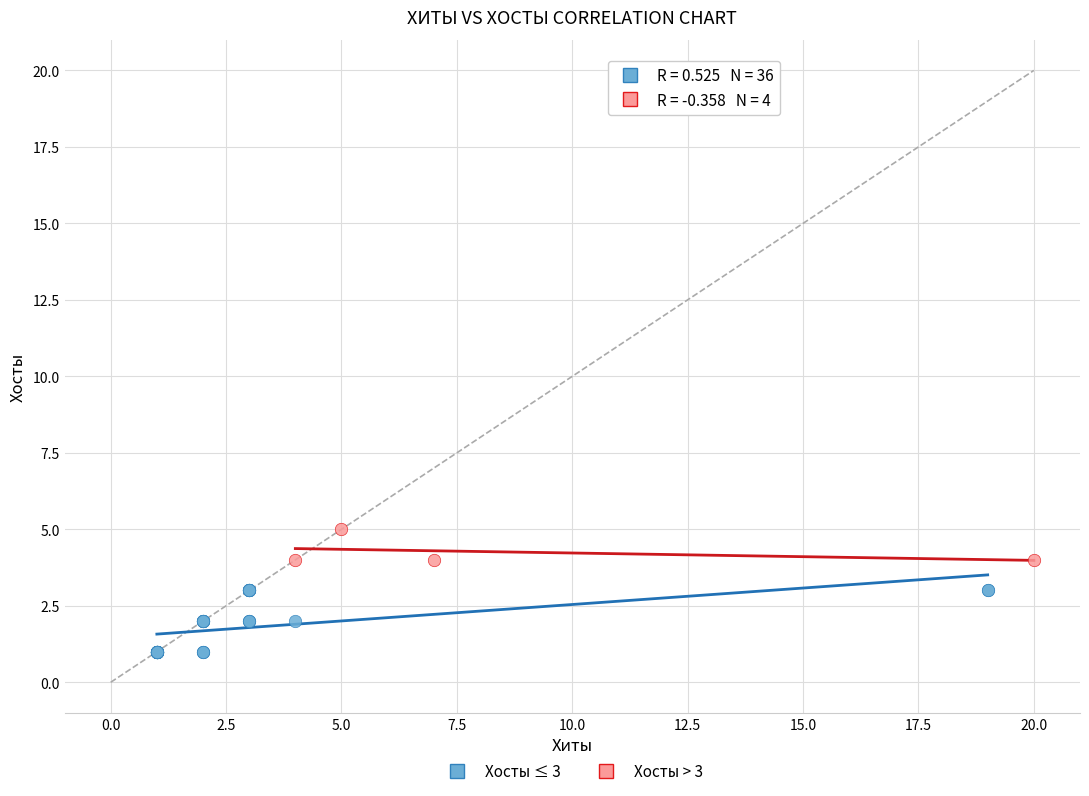

Which series contains the lowest Y value?

Хосты ≤ 3